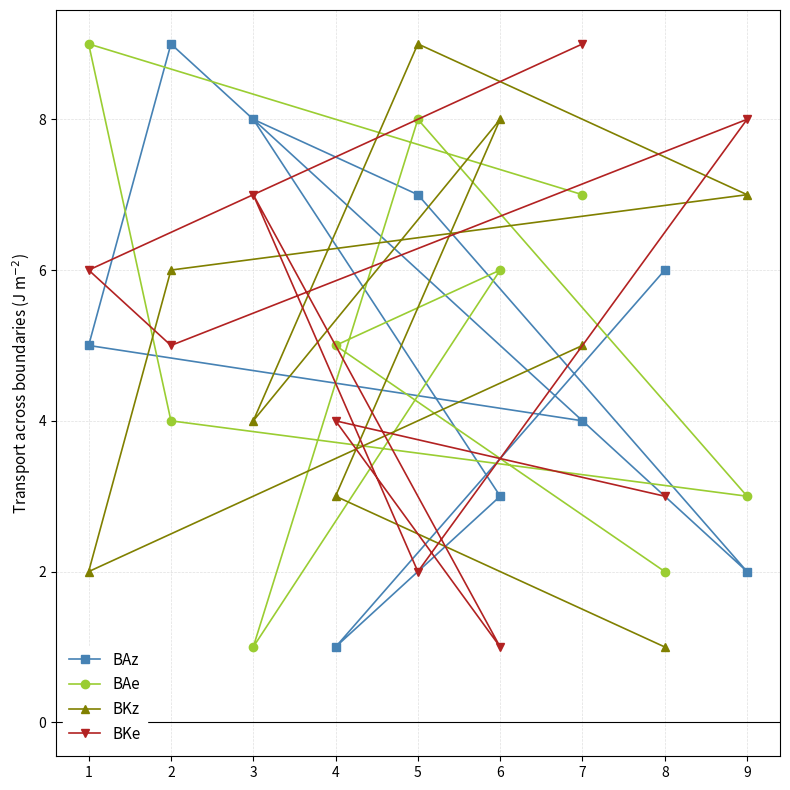

True or false: BKz has more than 2 points higher than both neighbors.

False